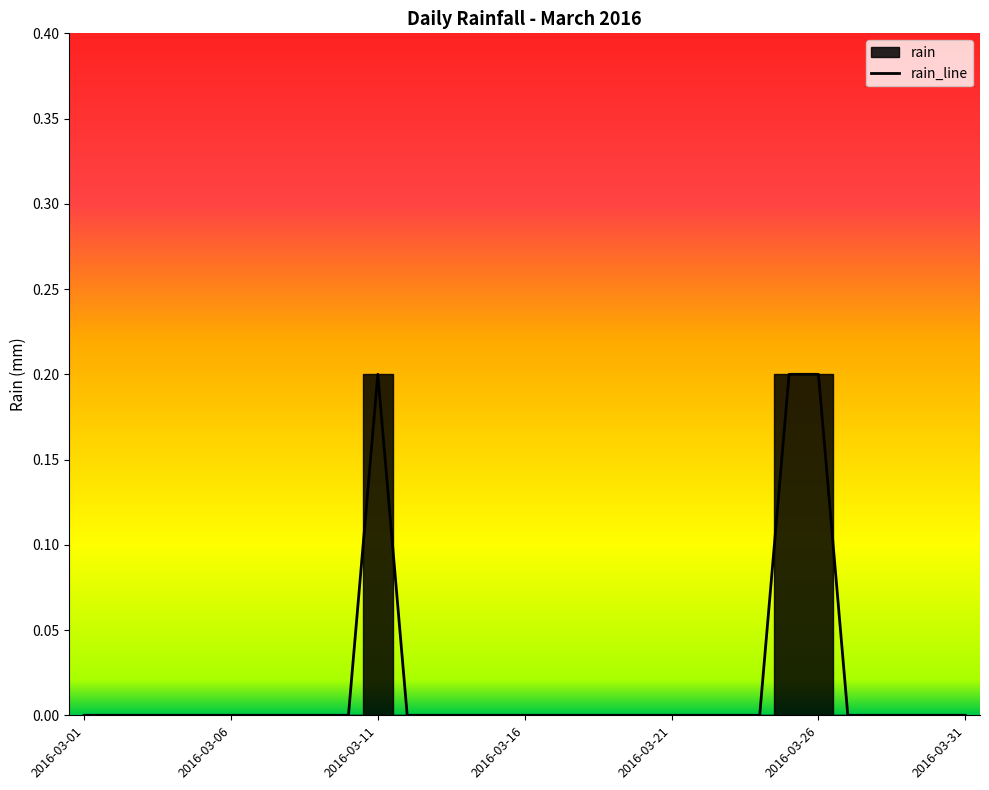

What is the difference between the maximum and second lowest values?

0.2